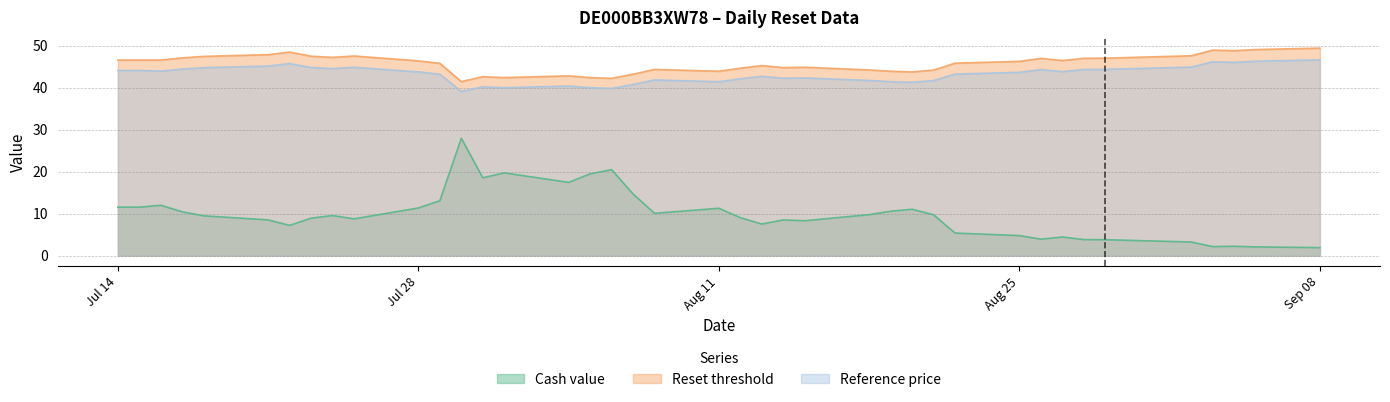

What is the difference between the maximum and minimum values in the Reset threshold series?

8.0